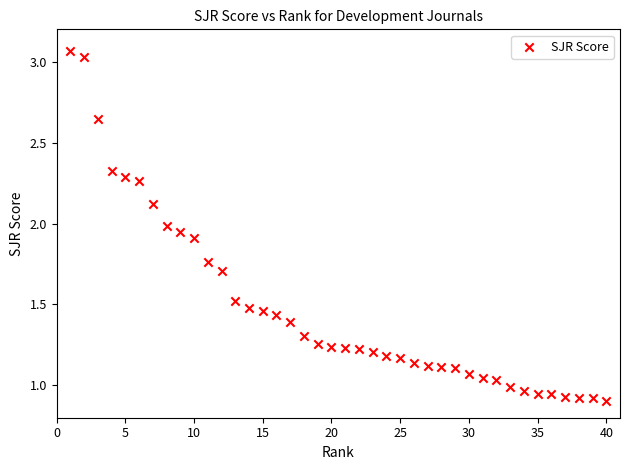

What is the range of Y values (max minus min)?

2.2